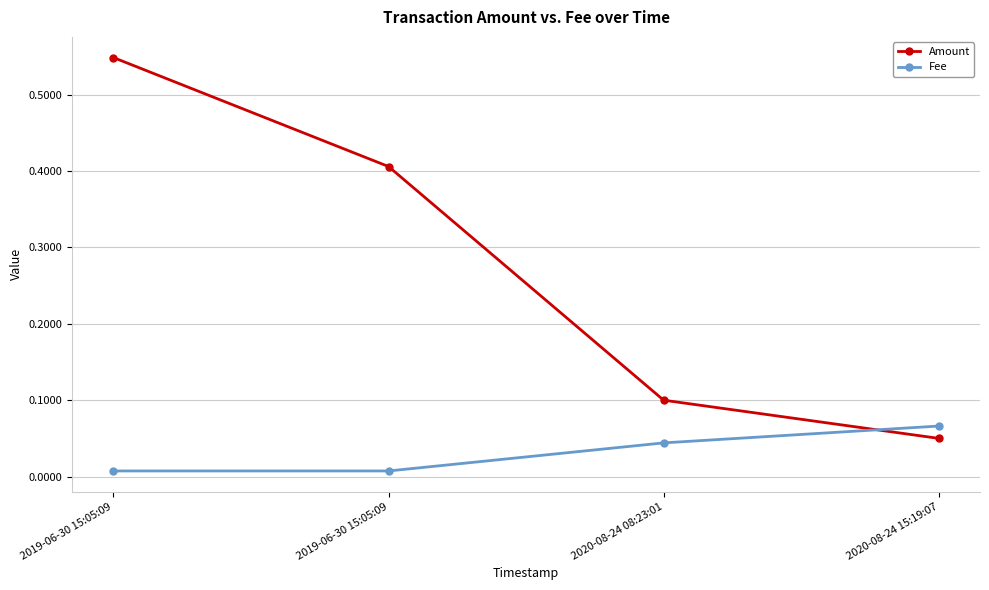

Rank the series at 2020-08-24 08:23:01 from lowest to highest value.

Fee, Amount